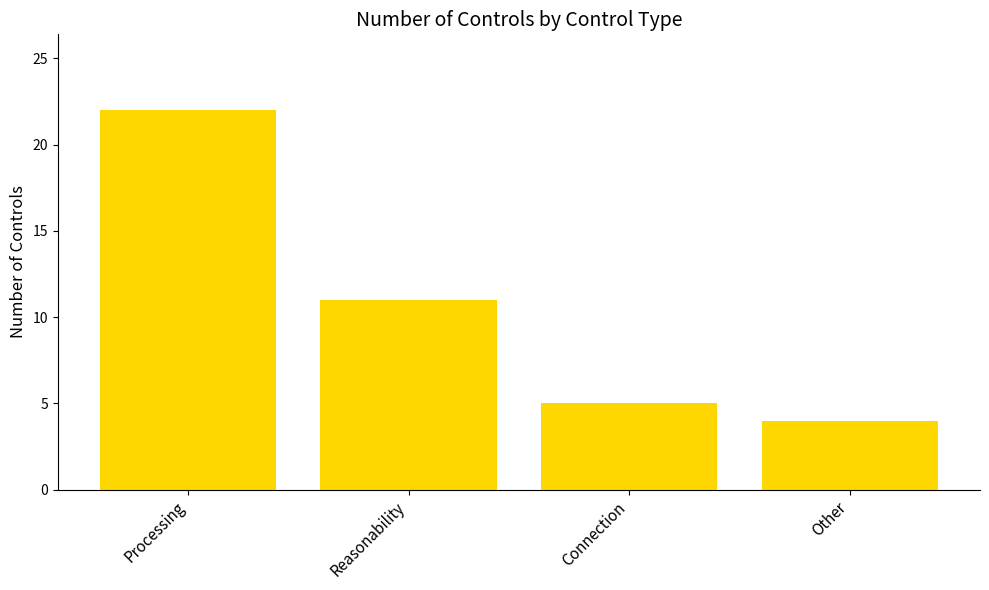

Does the chart contain stacked bars?

No